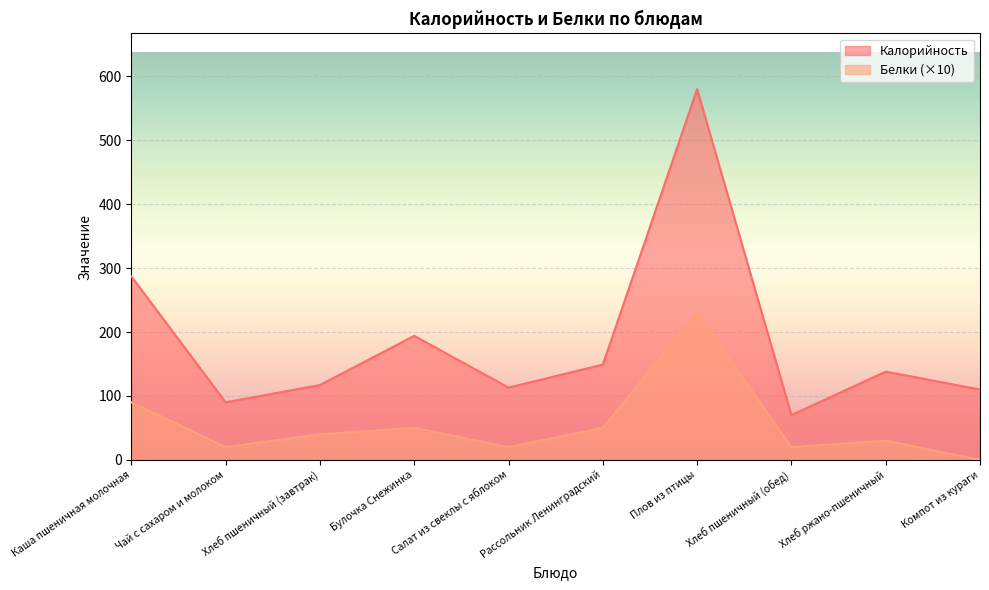

Where does the Калорийность series first go above 138?

Каша пшеничная молочная